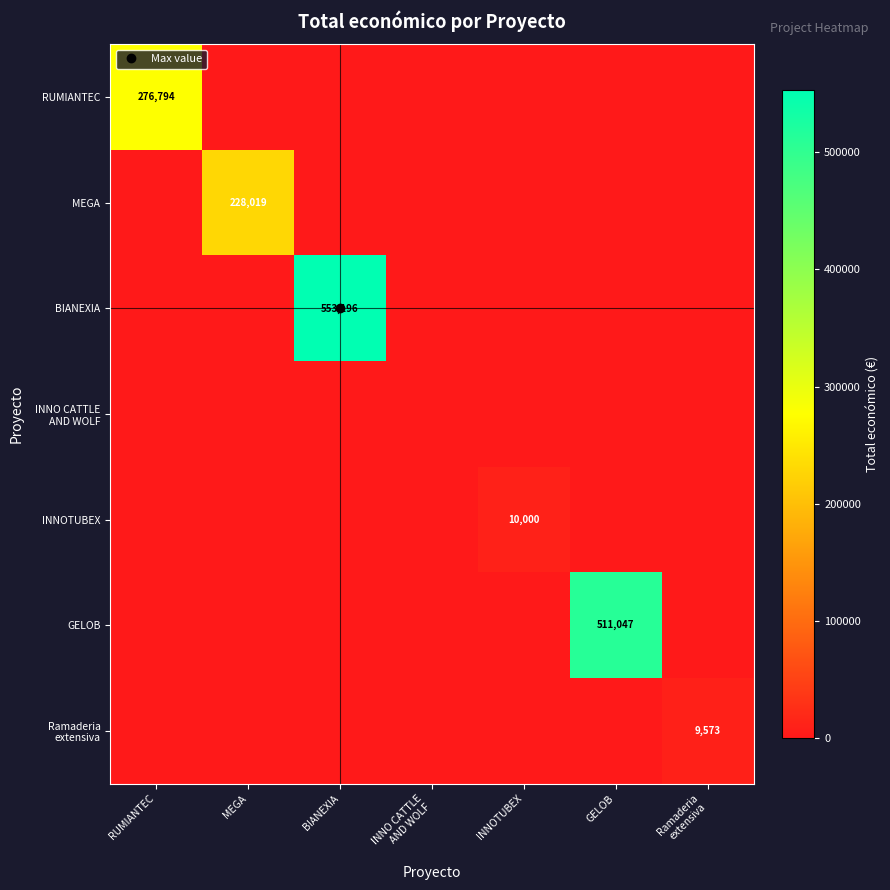

The value of MEGA at Ramaderia extensiva is 118083. True or false?

False